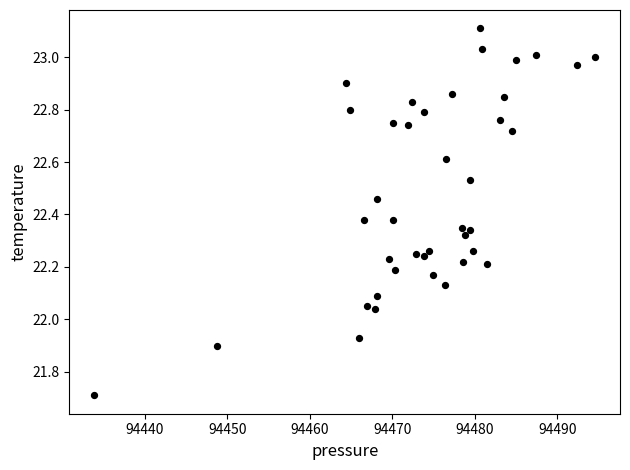

What is the range of X values (max minus min)?

60.7